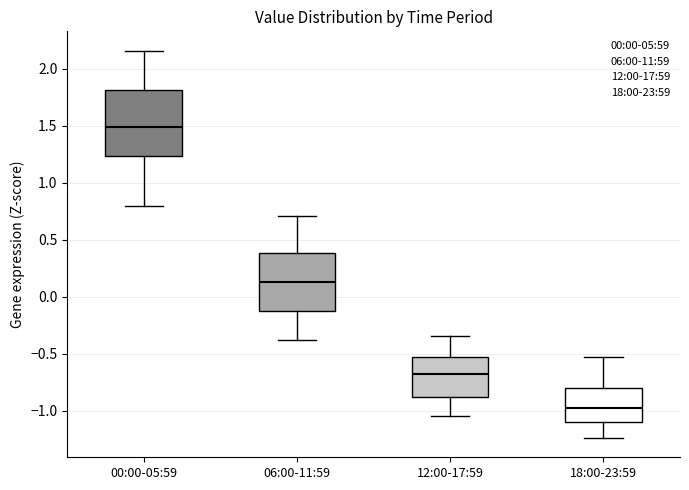

Where does the lower whisker of the box for 18:00-23:59 end on the y-axis? The values are not printed on the chart, so give them approximately, as read against the axis.

-1.25